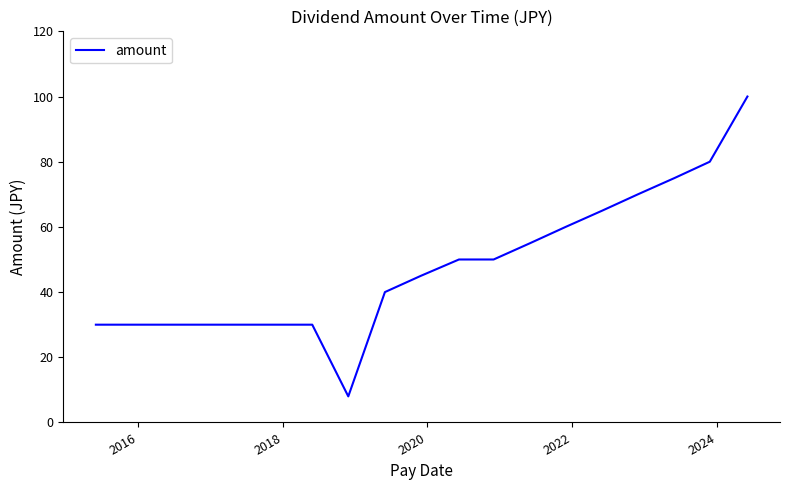

Reading left to right, what are all the values shown in this chart?

30	30	30	30	30	8	40	45	50	50	55	60	65	70	75	80	100